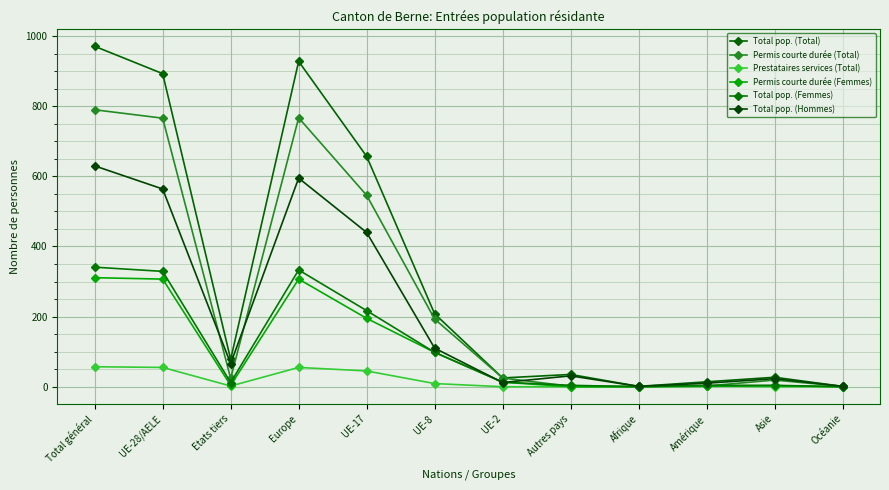

How many distinct data groups are displayed?

6